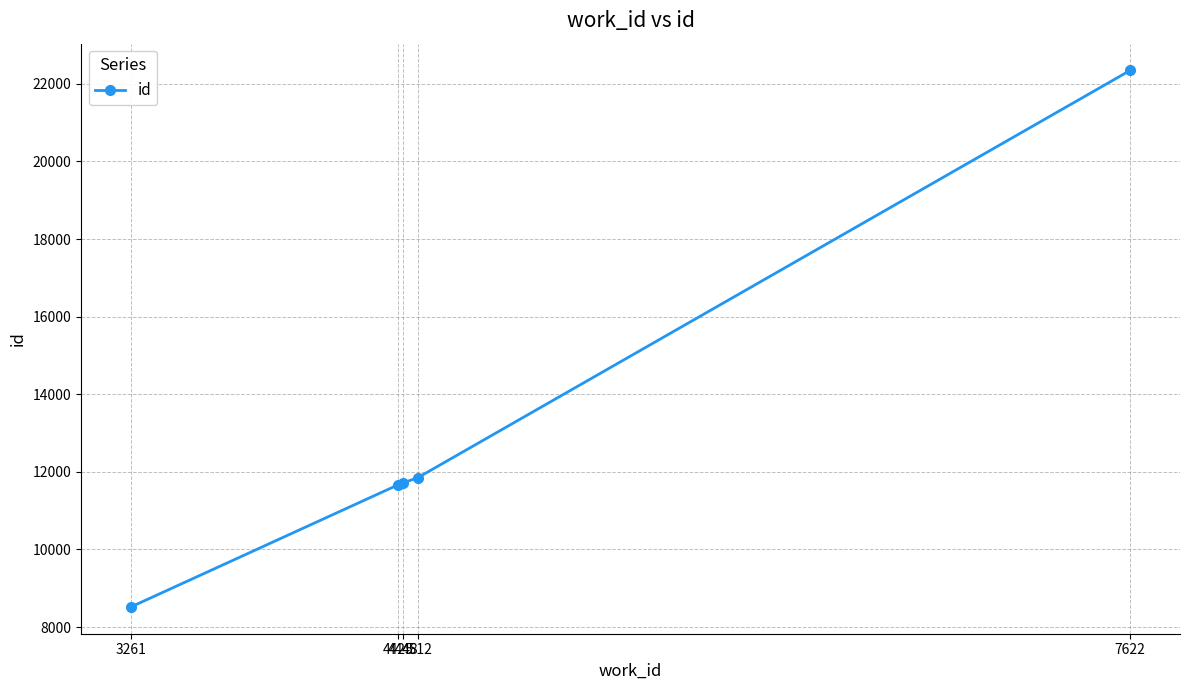

What is the difference between the maximum and minimum values?

13824